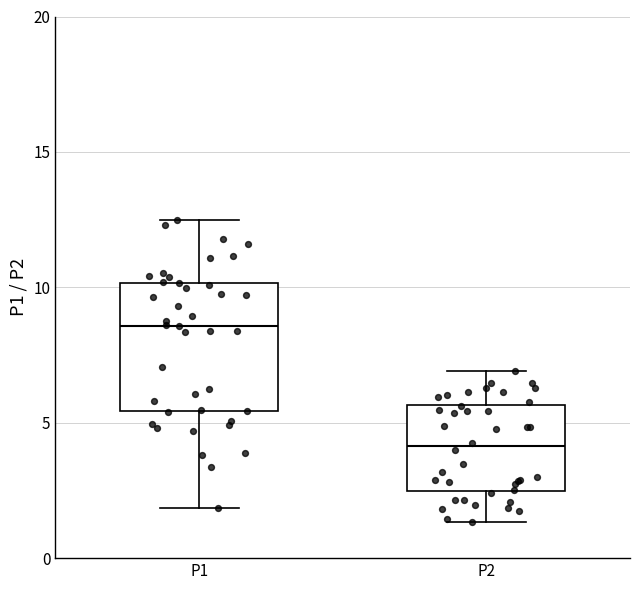

Reading left to right, transcribe this box plot: for each box, give where its median line is, the range the box spans, and where its two whiskers end, as read against the y-axis. The values are not printed on the chart, so give them approximately, as read against the axis.

P1: median 8.5, box 5.5 to 10.0, whiskers 2.0 to 12.5
P2: median 4.0, box 2.5 to 5.5, whiskers 1.5 to 7.0